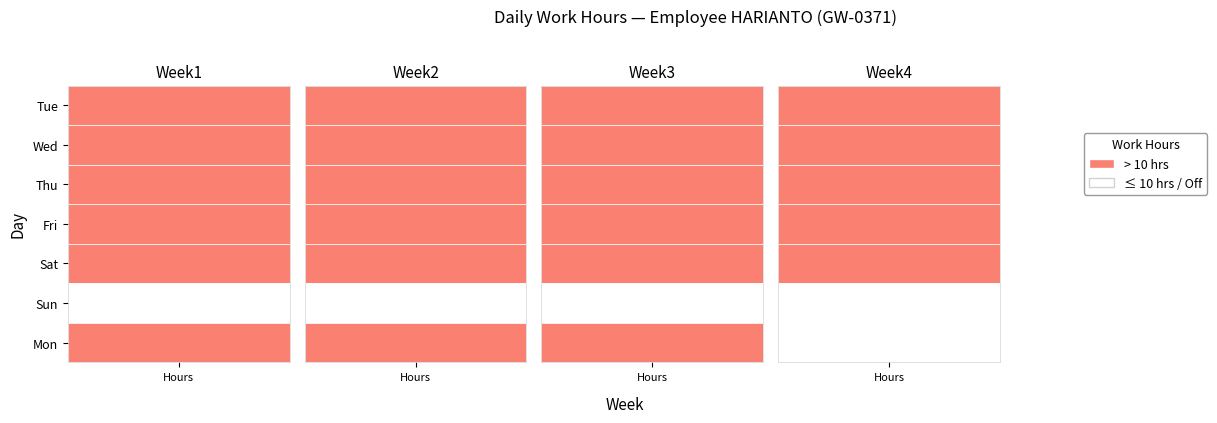

Which series changed the most between Tue and Fri?

Week3